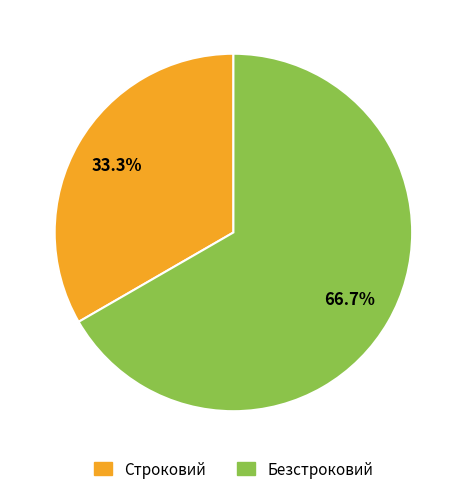

The Безстроковий slice represents 73% of the pie. True or false?

False